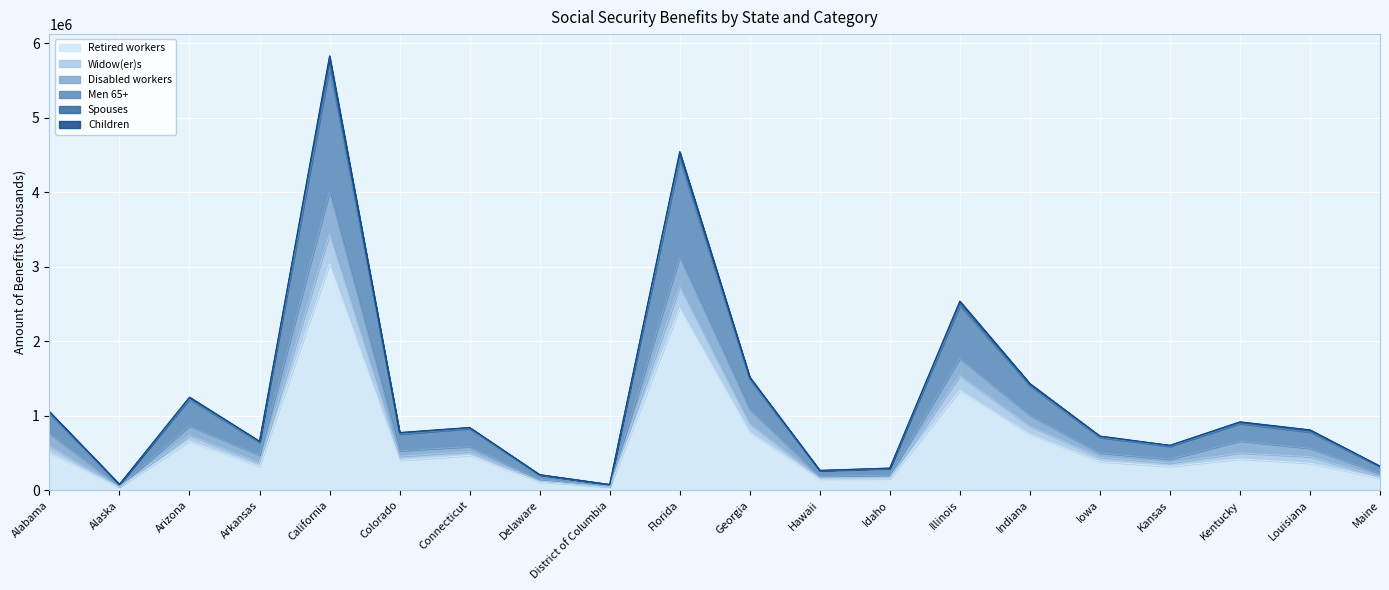

What is the difference between the highest and lowest values at Louisiana?

448144